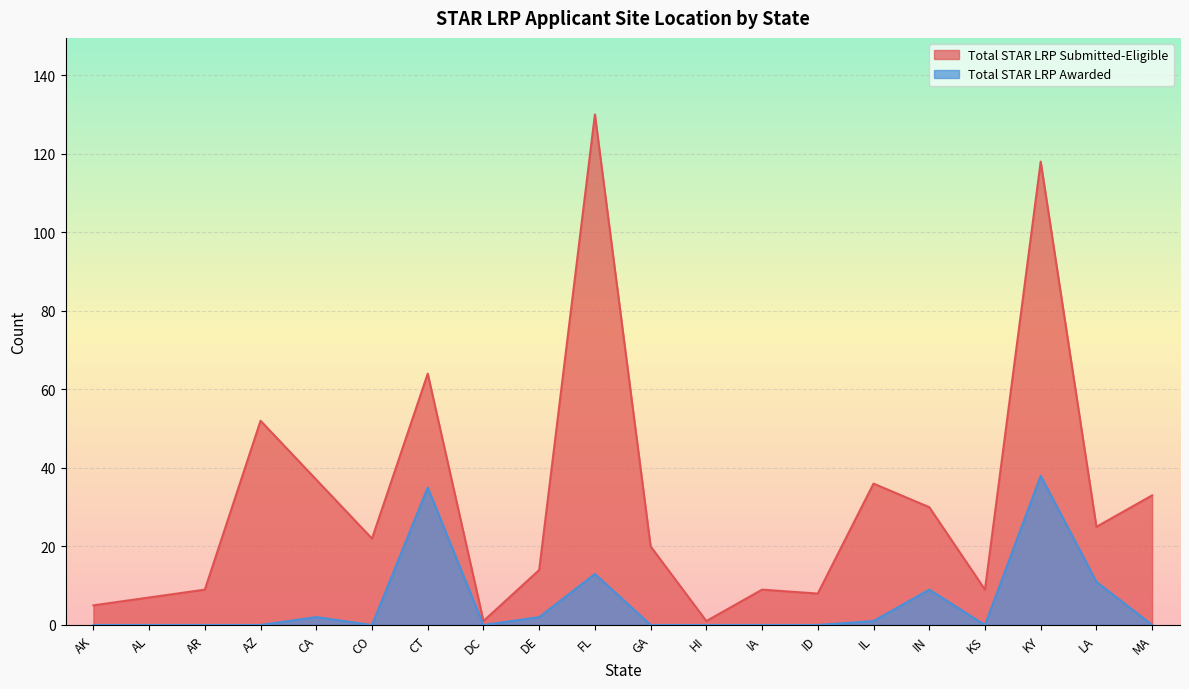

Which series has the widest spread of values?

Total STAR LRP Submitted-Eligible